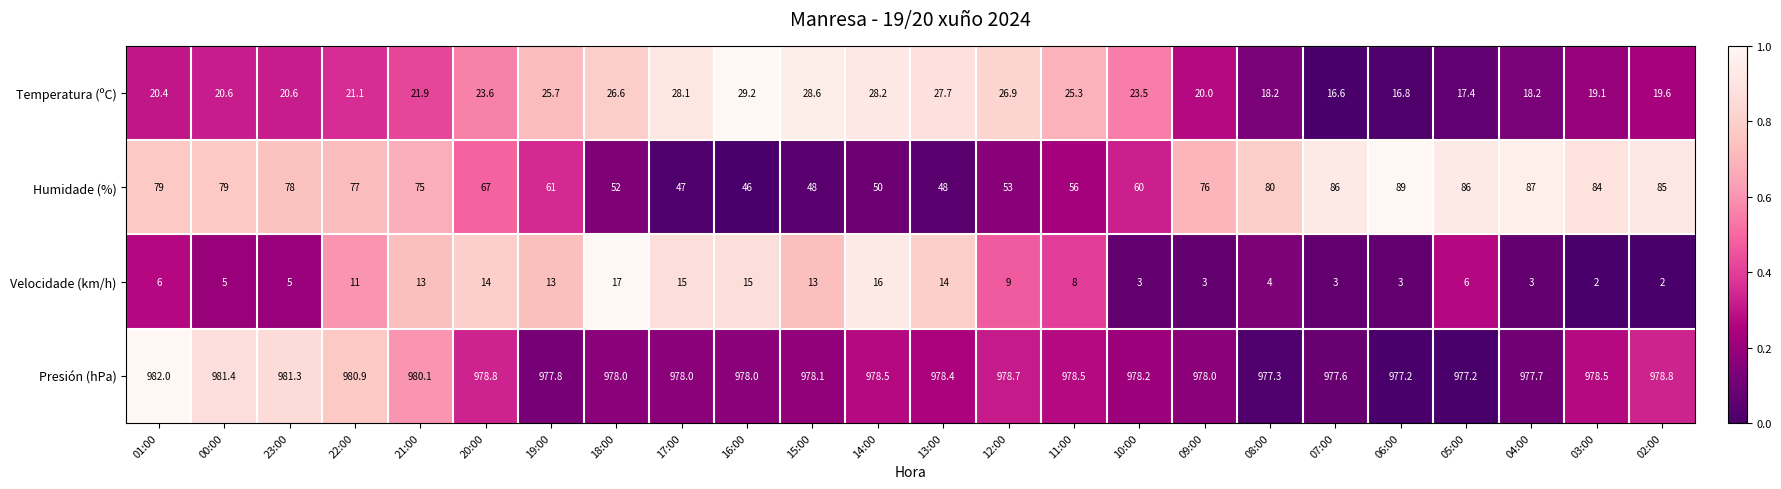

What is the difference between the highest and lowest values at 10:00?

975.2